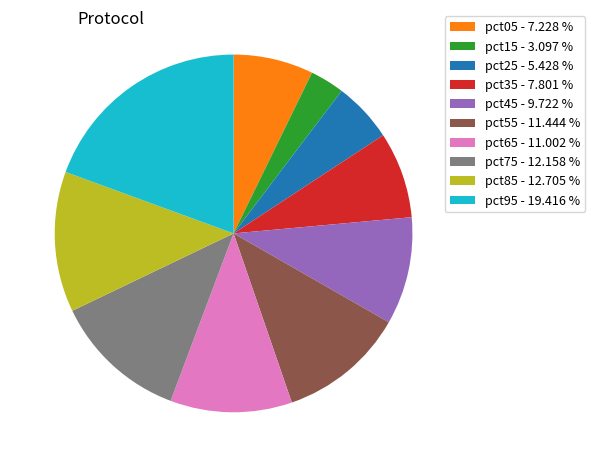

Is the sum of pct05 - 7.228 % and pct55 - 11.444 % greater than half?

No